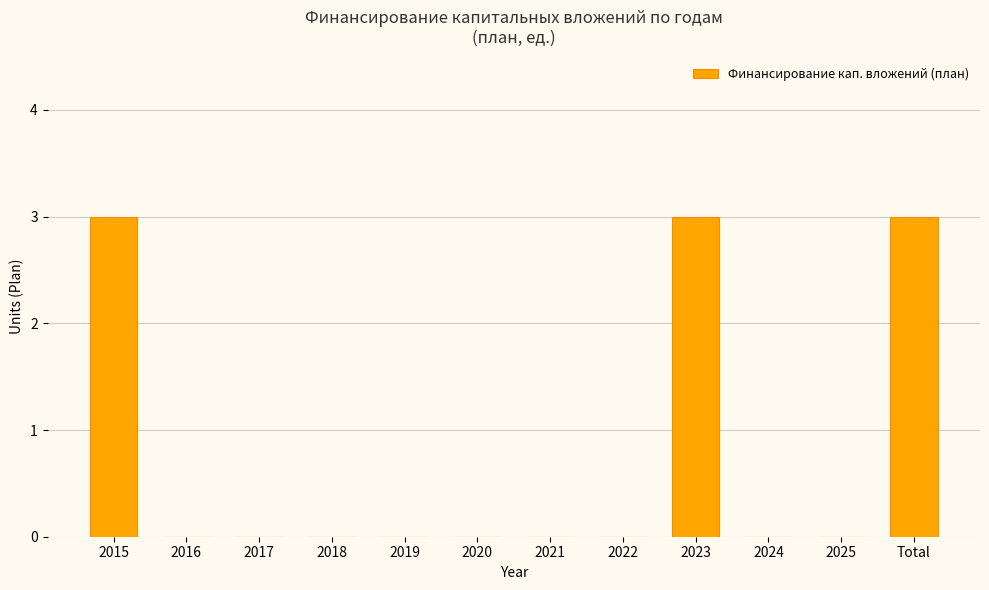

True or false: the data shows 1 at 2023.

False